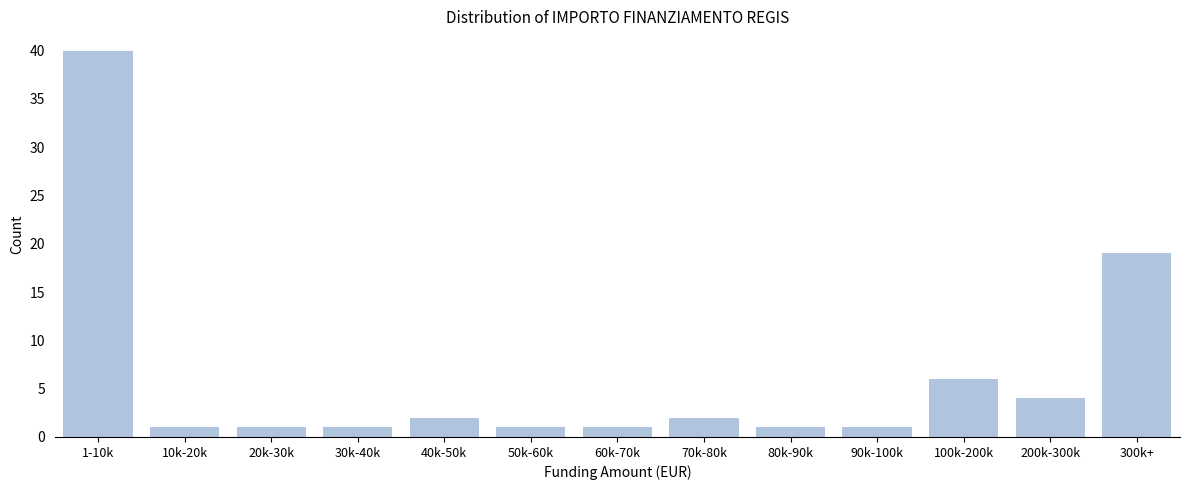

Reading right to left, extract all data points from this chart.

19	4	6	1	1	2	1	1	2	1	1	1	40